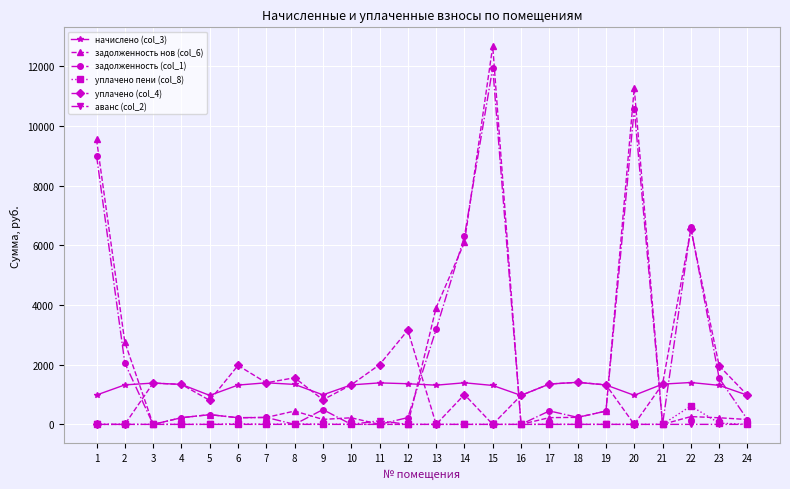

True or false: задолженность (col_1) has more than 0 points higher than both neighbors.

True